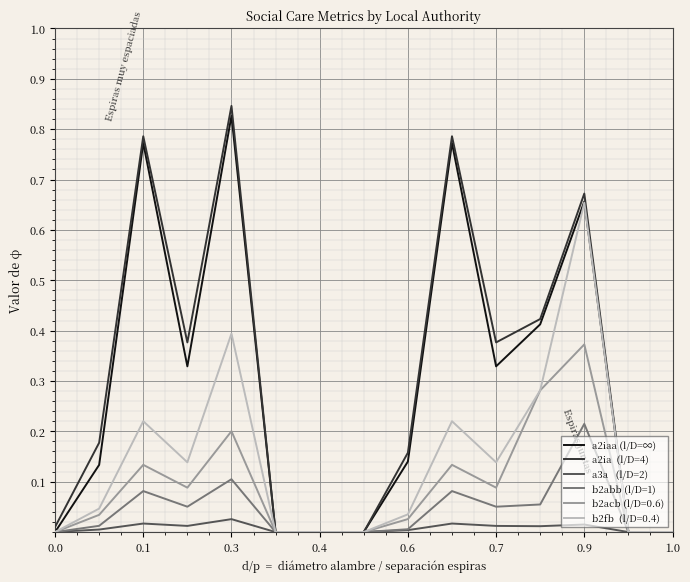

Is this an area chart (filled region under the line)?

No